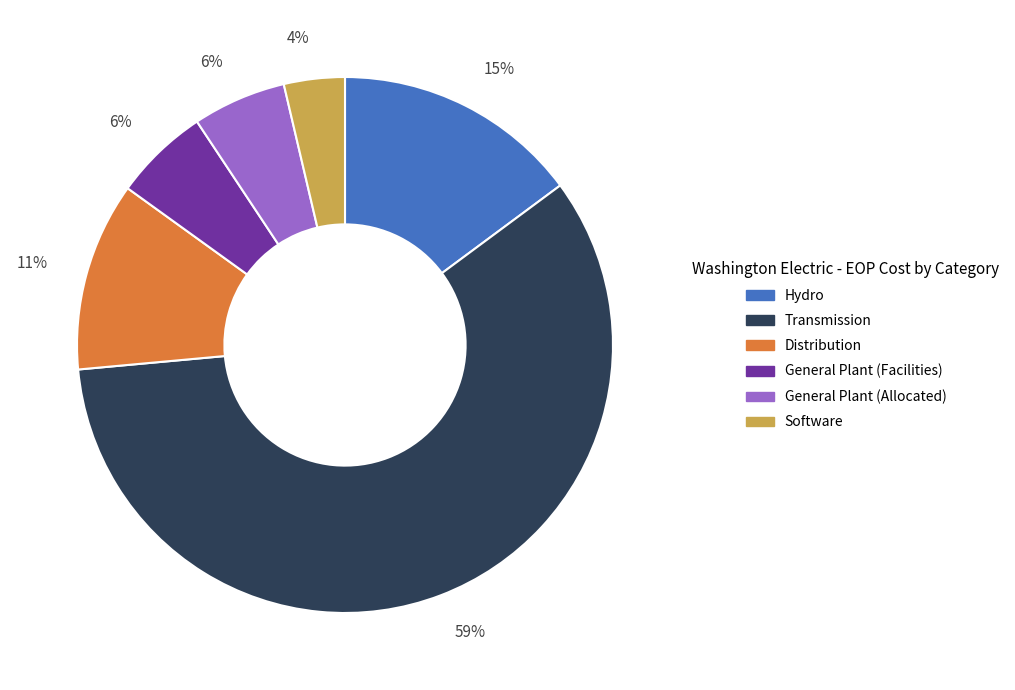

Is the sum of Distribution and Software greater than half?

No